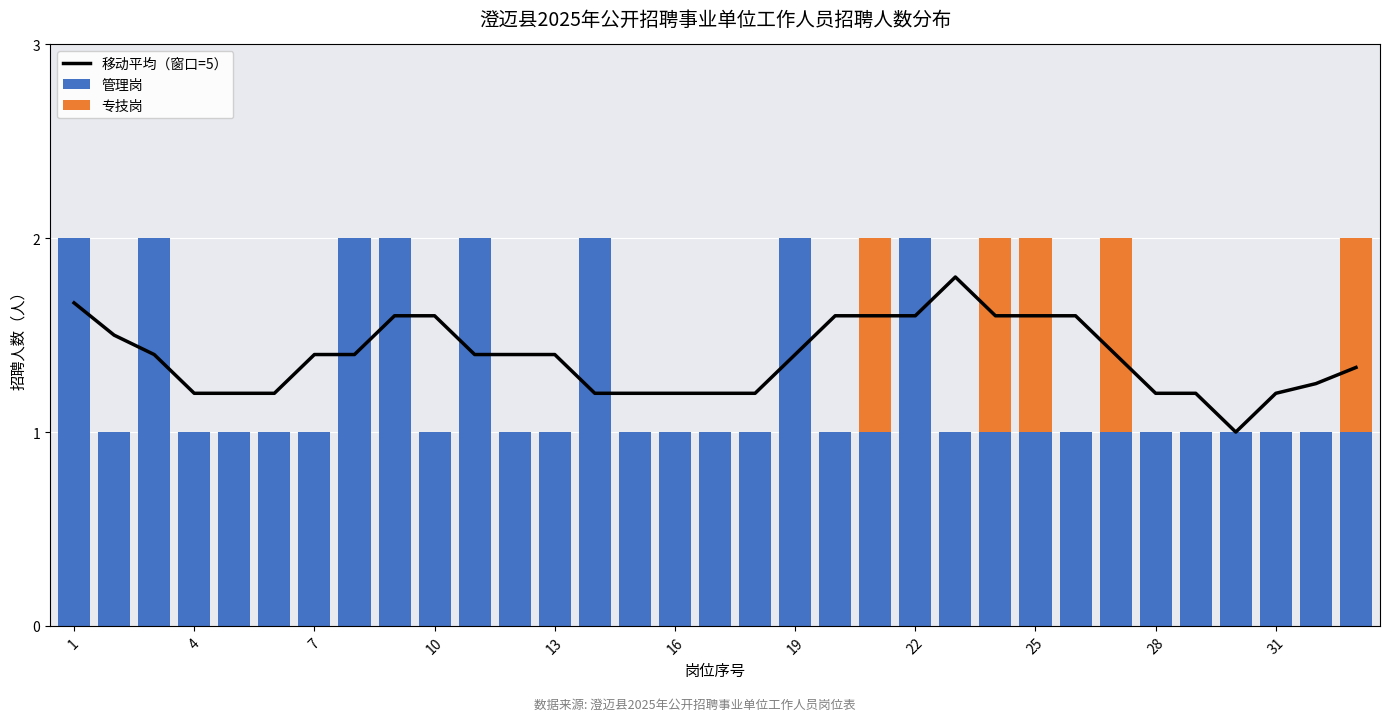

How many categories are shown in the chart?

33